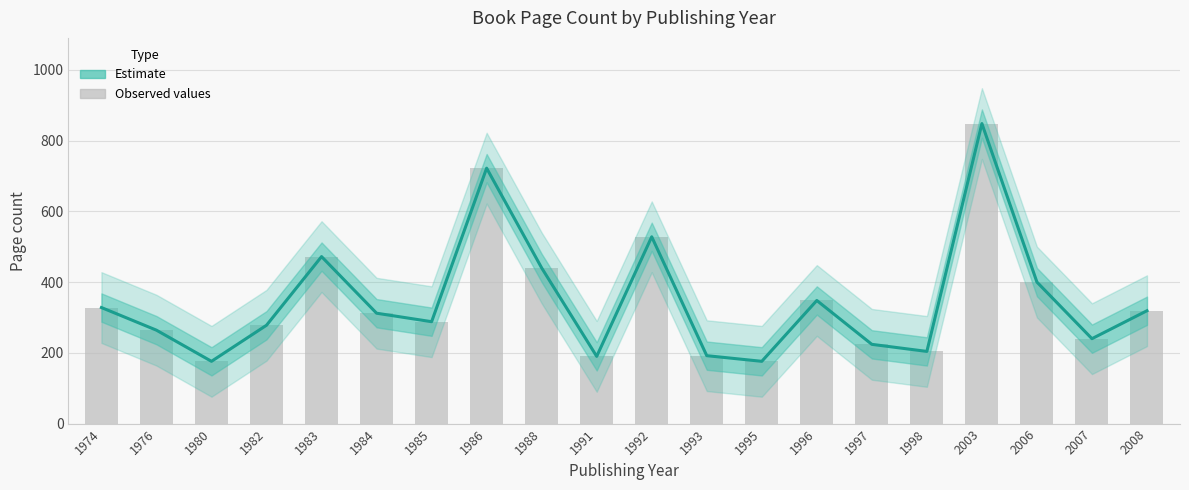

Where is the data nearest to the value 512?

1992